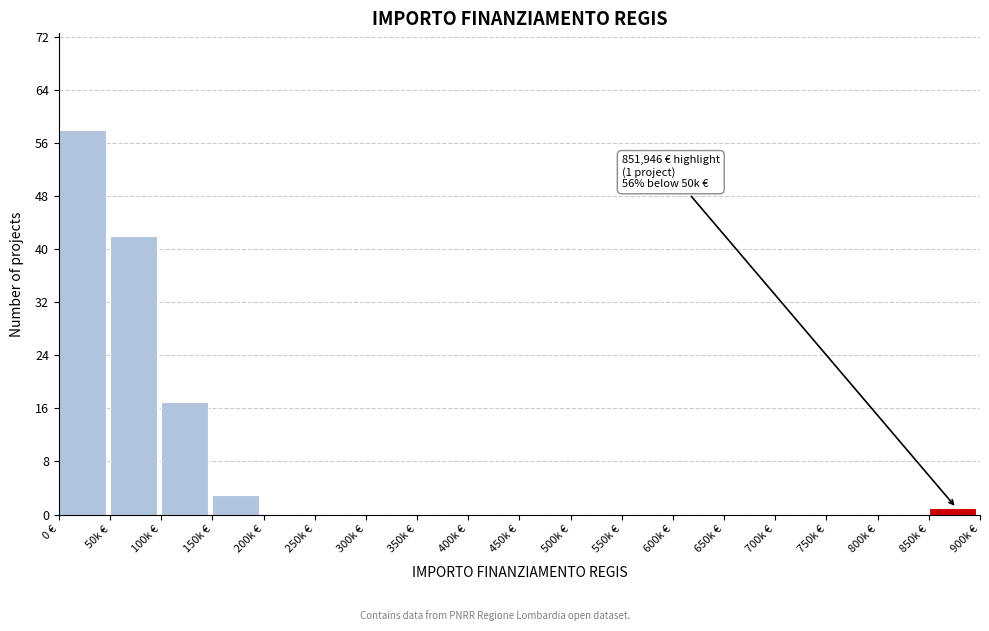

Reading left to right, list all the values displayed in this chart.

0 €=58	50k €=42	100k €=17	150k €=3	200k €=0	250k €=0	300k €=0	350k €=0	400k €=0	450k €=0	500k €=0	550k €=0	600k €=0	650k €=0	700k €=0	750k €=0	800k €=0	850k €=1